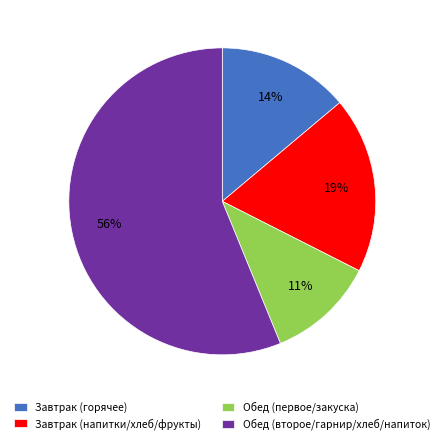

Which category accounts for the majority?

Обед (второе/гарнир/хлеб/напиток)